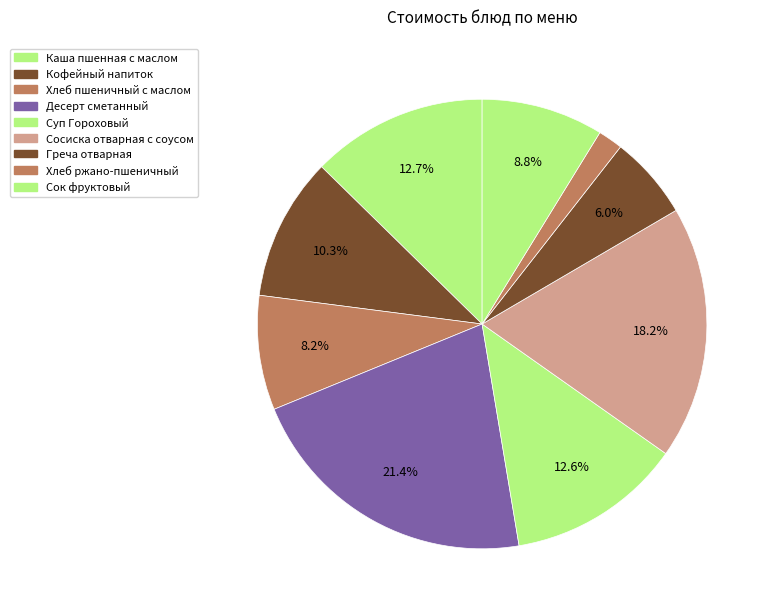

To the nearest percent, what is the difference between the largest and smallest slice percentages?

20%